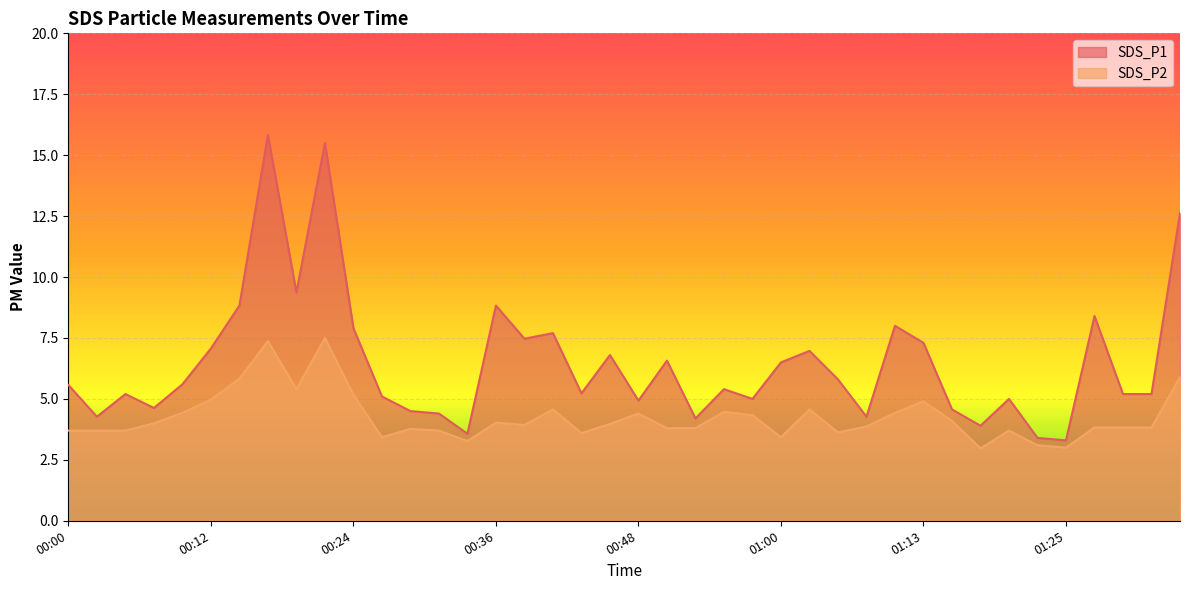

Where is SDS_P1 nearest to the value 9?

00:14